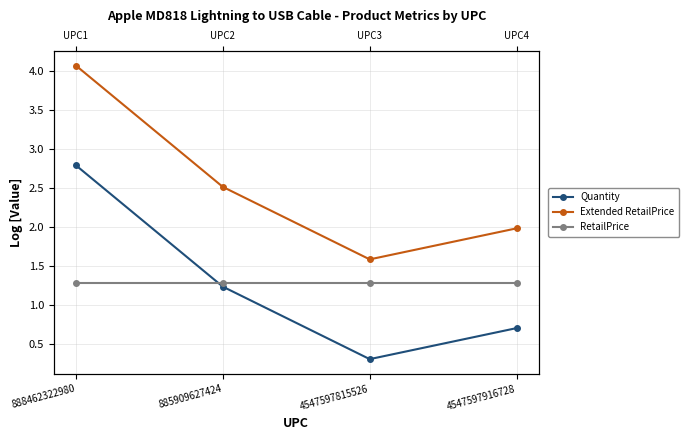

What is the approximate value of RetailPrice at 885909627424?

1.3